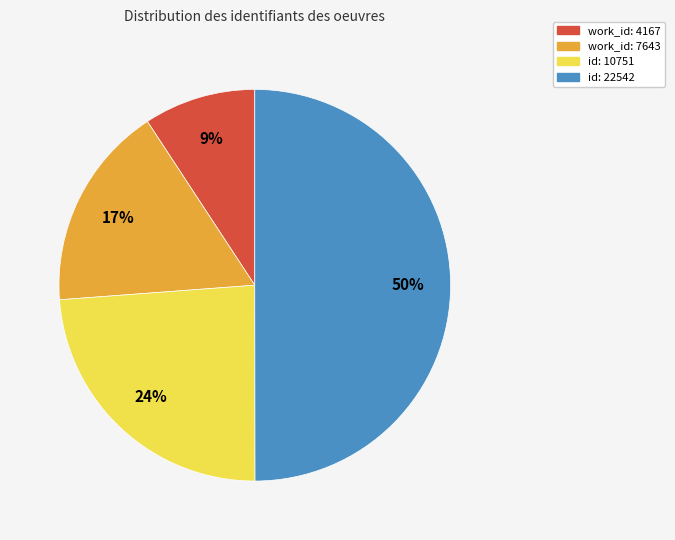

Between id: 22542 and work_id: 4167, which is larger?

id: 22542